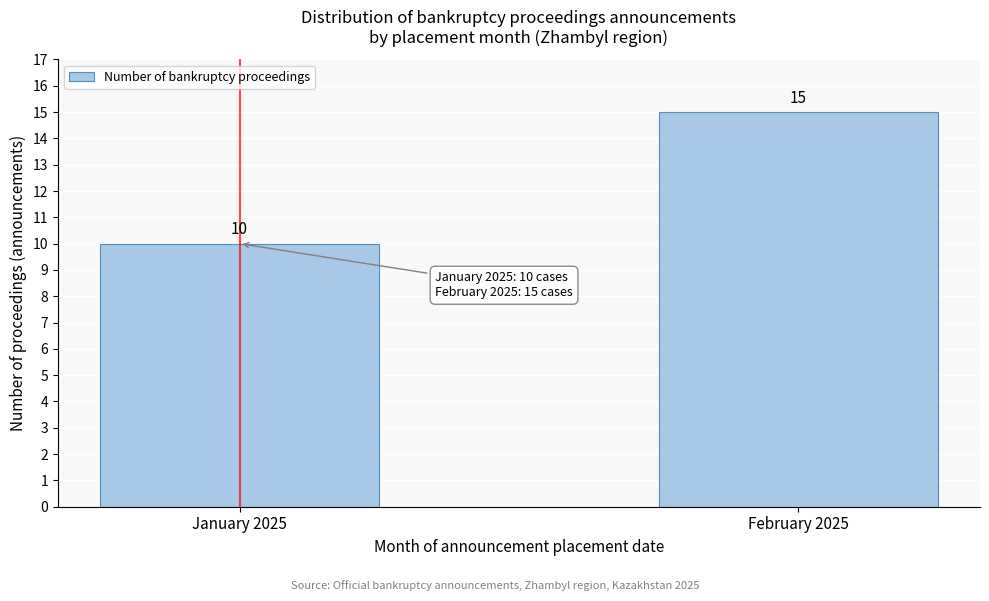

Reading right to left, list all the values displayed in this chart.

February 2025=15	January 2025=10